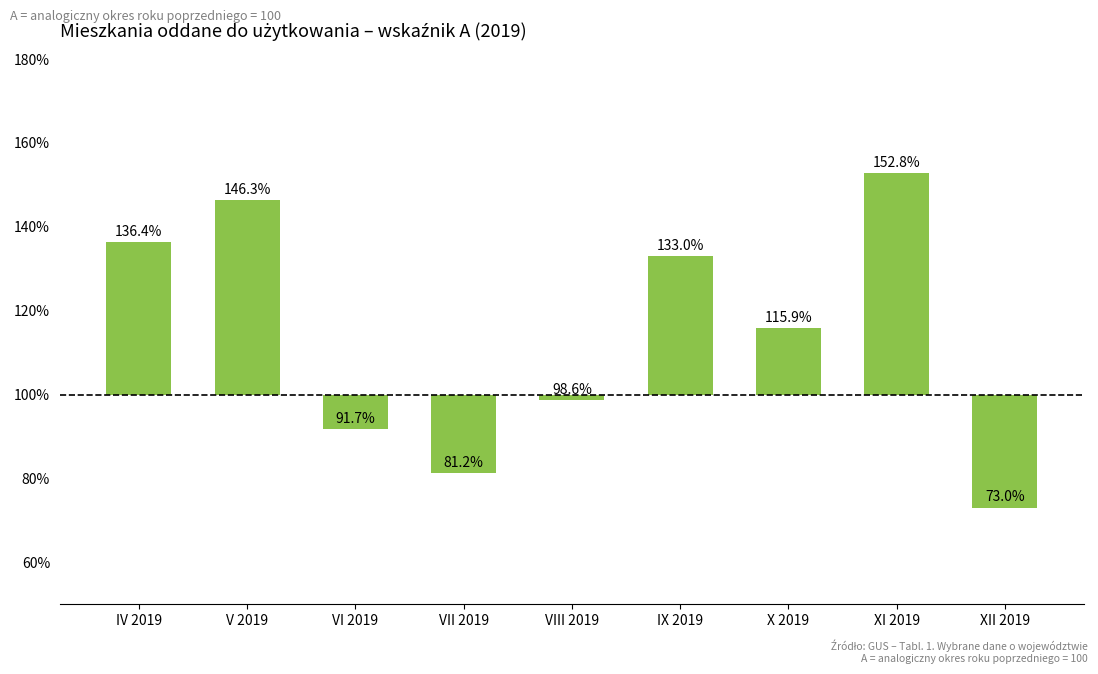

What is the change in value from VII 2019 to XI 2019?

+71.6